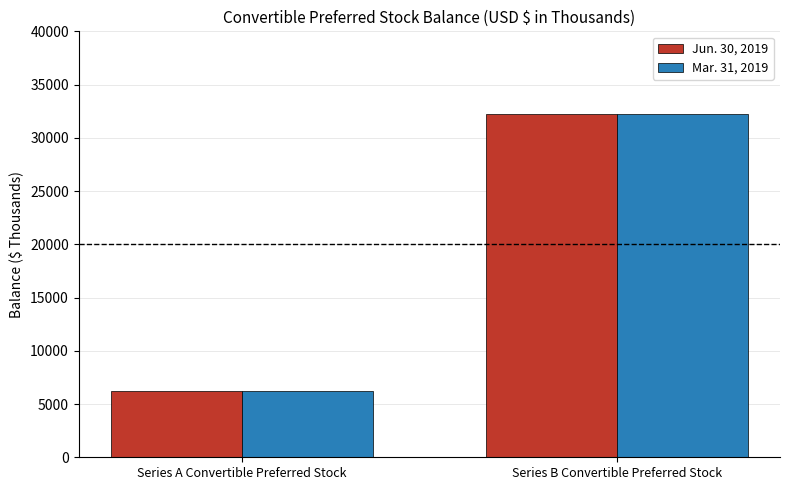

What is the label of the 1st bar from the left?

Series A Convertible Preferred Stock